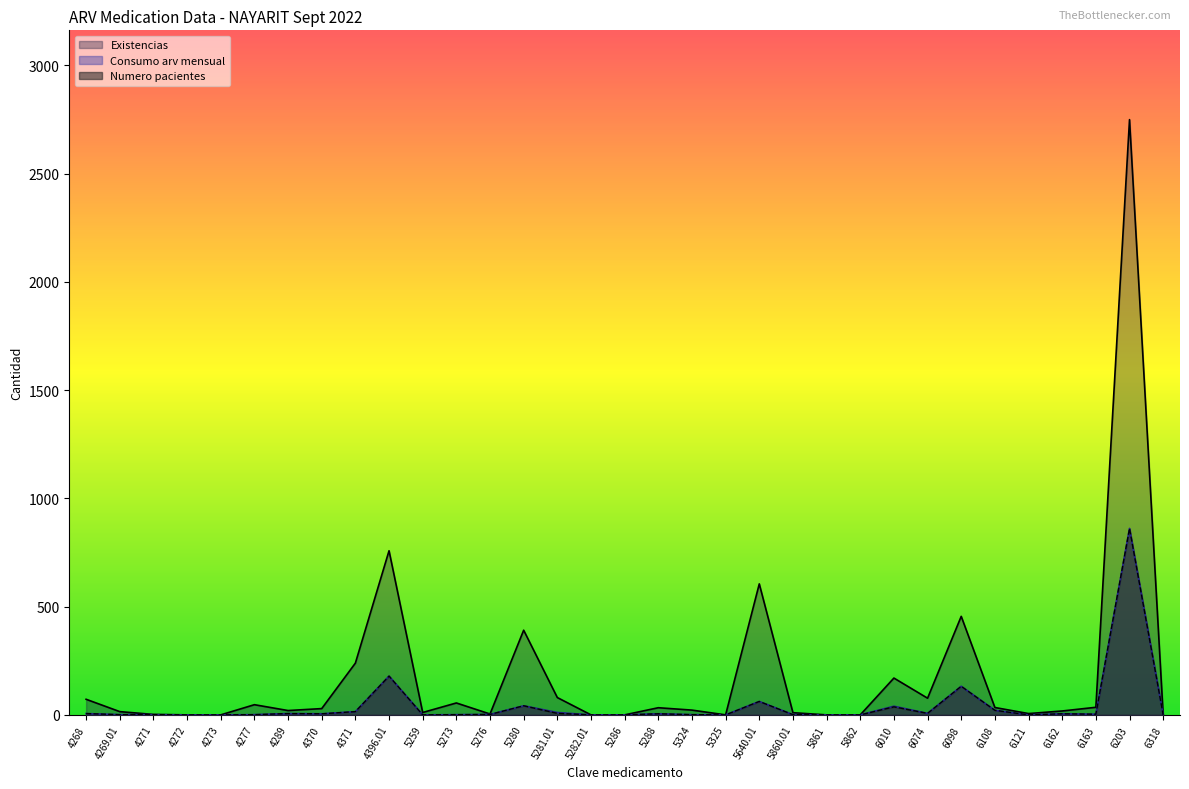

How many data points in Consumo arv mensual are above 2?

16